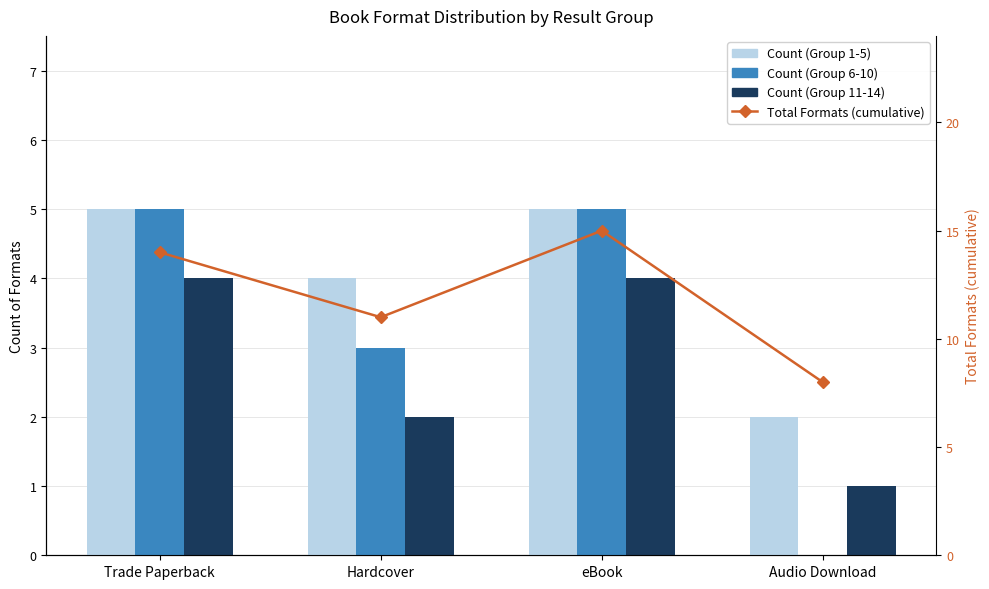

The Total Formats (cumulative) series shows 11 at Hardcover. True or false?

True